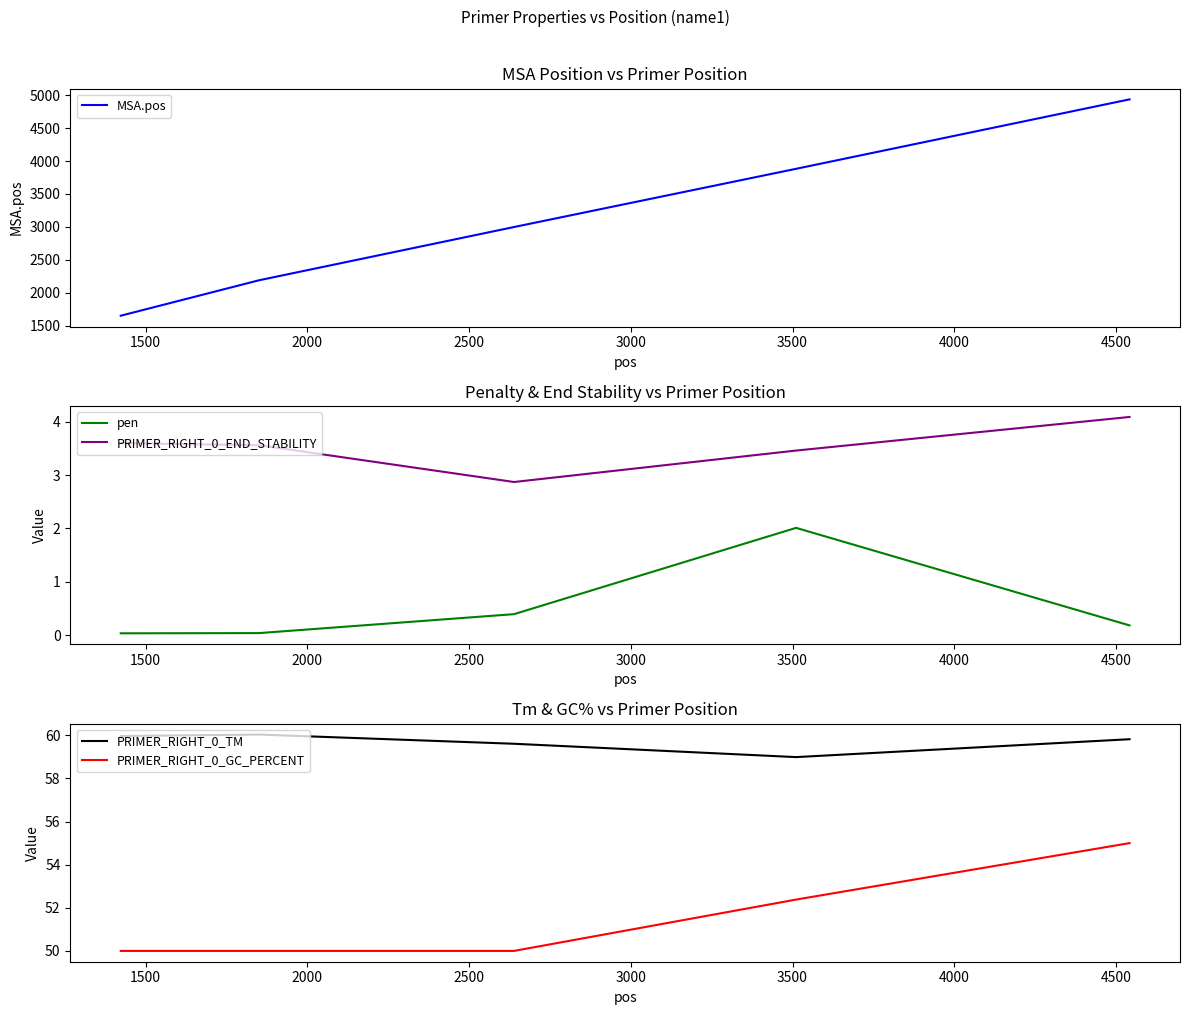

True or false: MSA.pos and PRIMER_RIGHT_0_GC_PERCENT cross at least once.

False